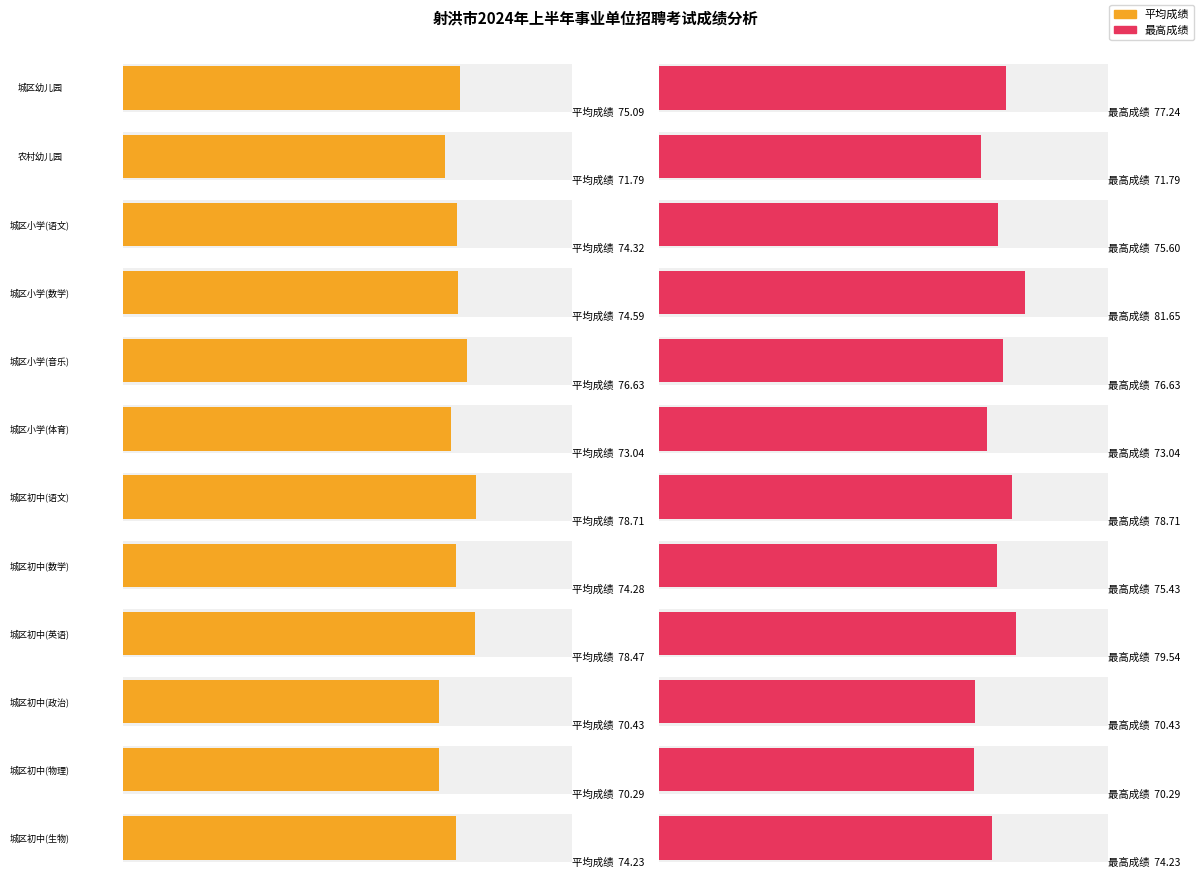

What is the minimum value for 考试总成绩?

70.3